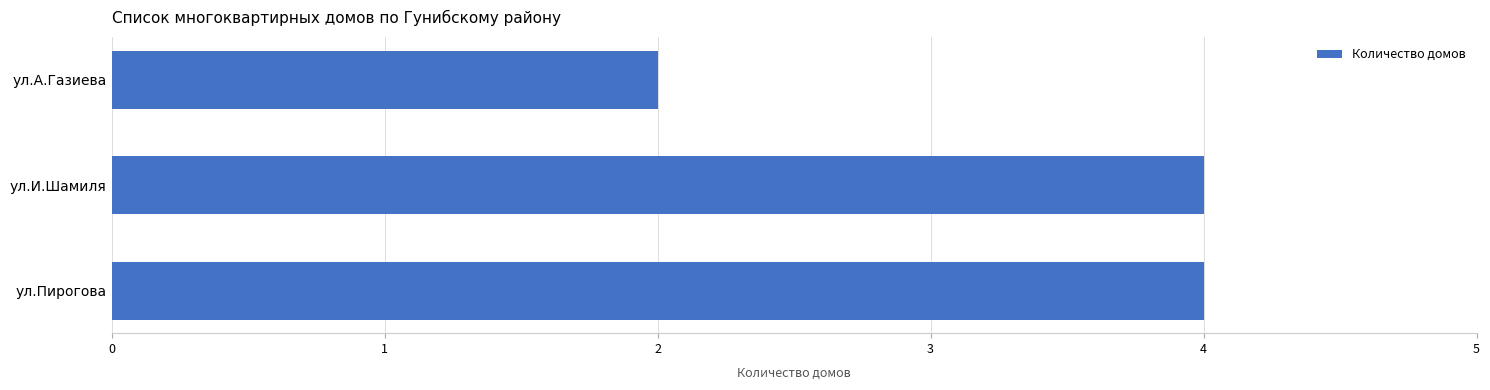

Is it true that the value at ул.Пирогова is 2?

False